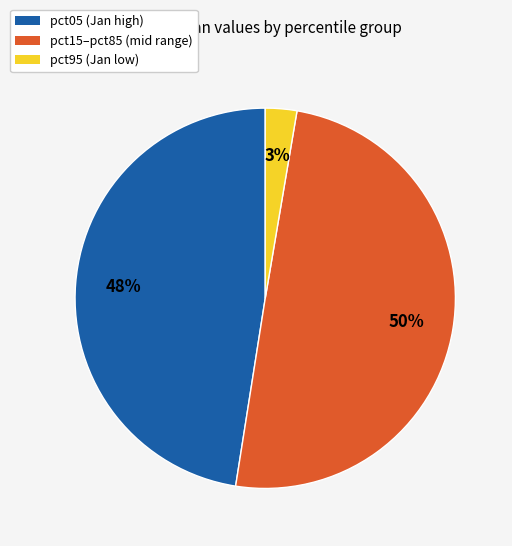

To the nearest percent, what is the difference between the largest and smallest slice percentages?

47%